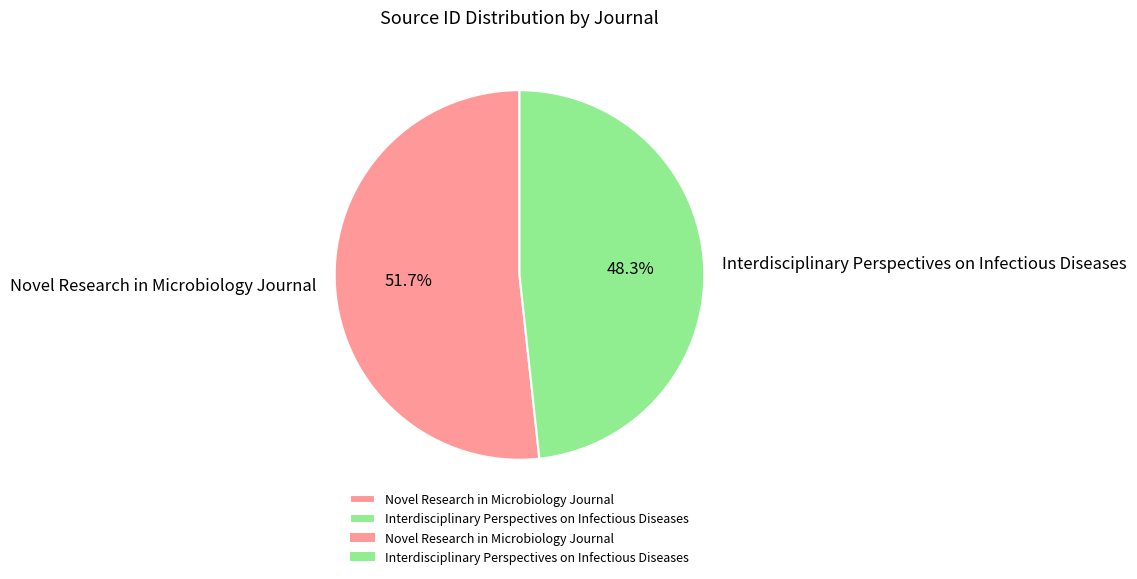

What is the ratio of the value at Interdisciplinary Perspectives on Infectious Diseases to the value at Novel Research in Microbiology Journal?

0.9